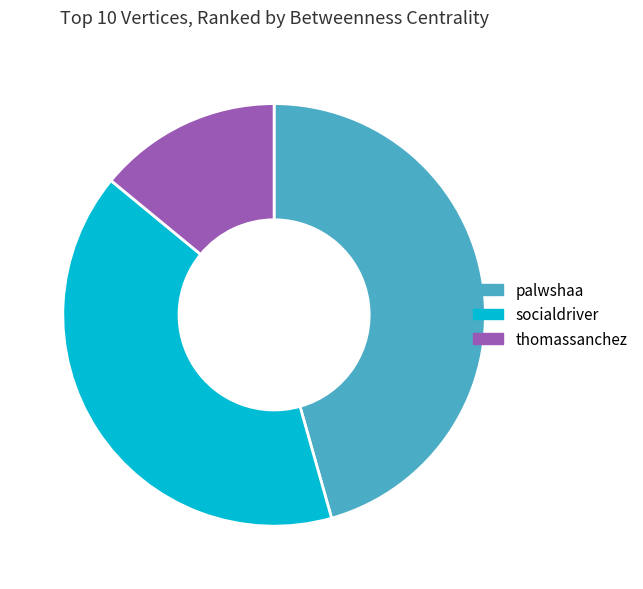

Does any single category account for the majority?

No